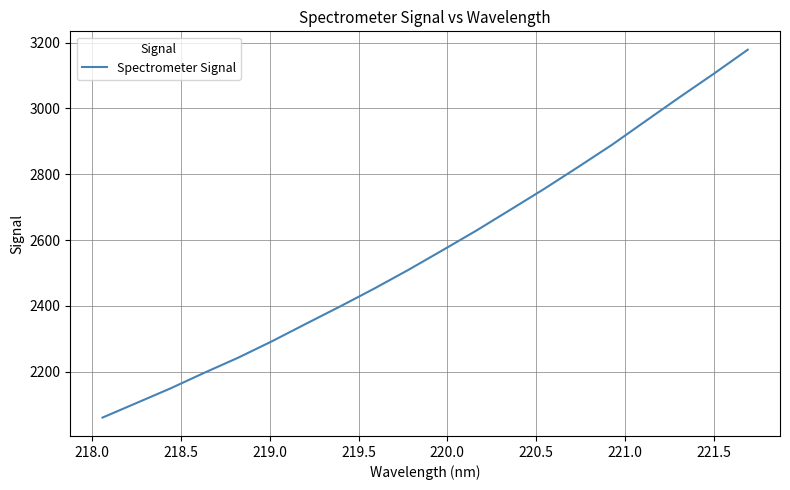

What is the greatest value displayed?

3178.2